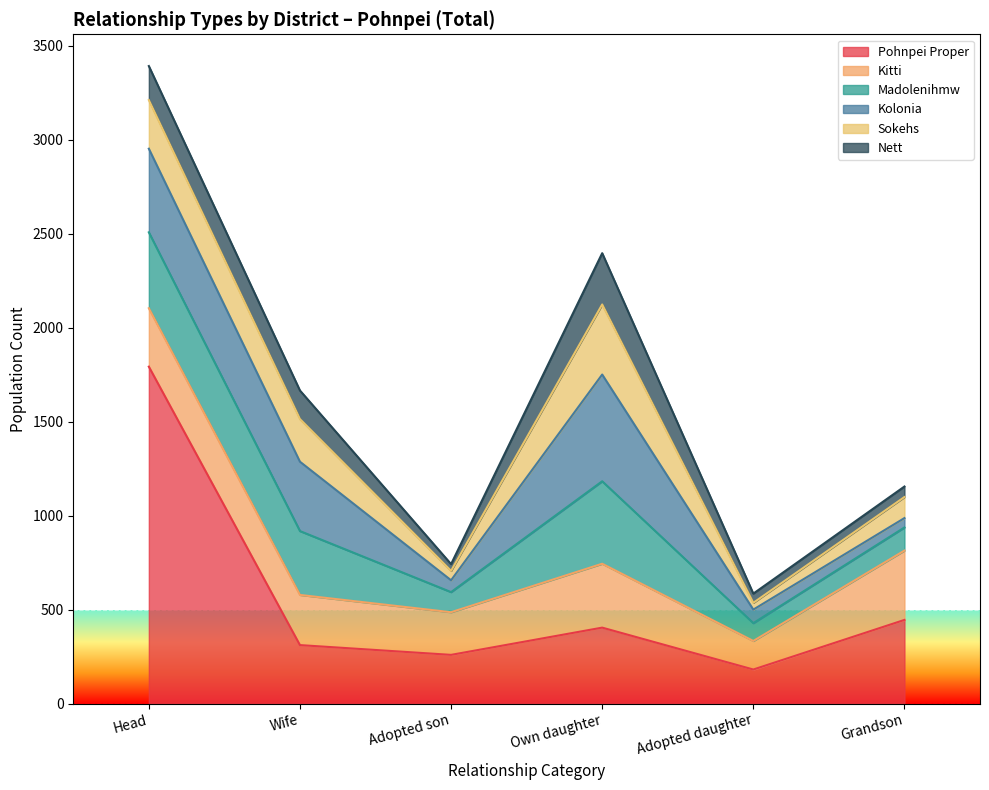

What are all the series names shown in the legend?

Pohnpei Proper, Kitti, Madolenihmw, Kolonia, Sokehs, Nett